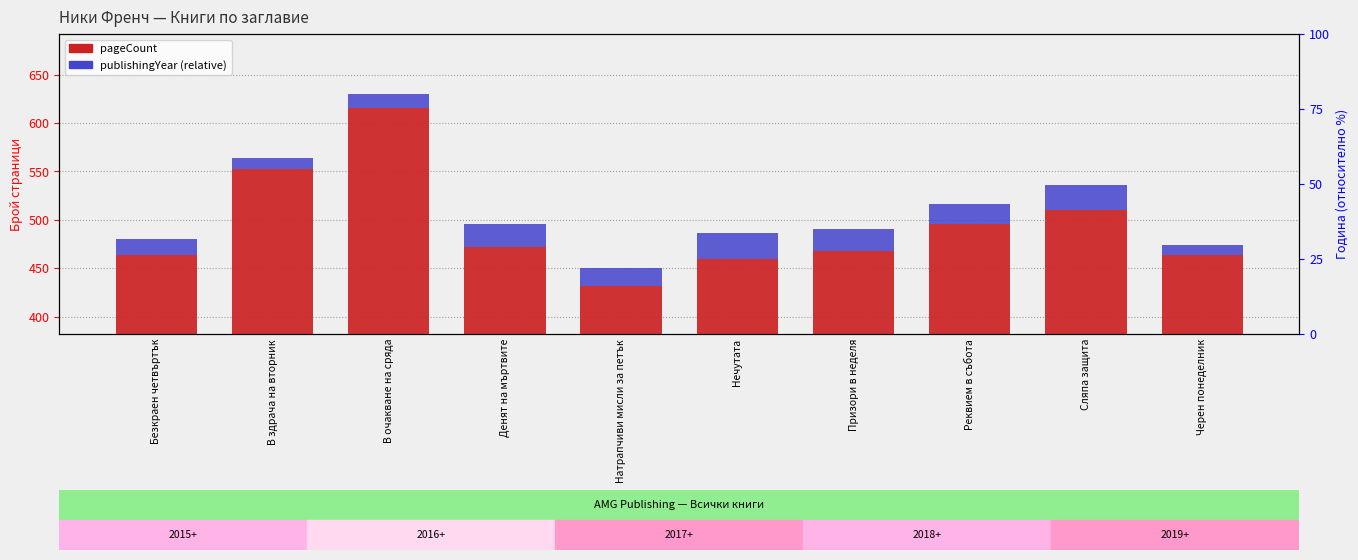

Rank the categories by pageCount value from lowest to highest.

Натрапчиви мисли за петък, Нечутата, Безкраен четвъртък, Черен понеделник, Призори в неделя, Денят на мъртвите, Реквием в събота, Сляпа защита, В здрача на вторник, В очакване на сряда